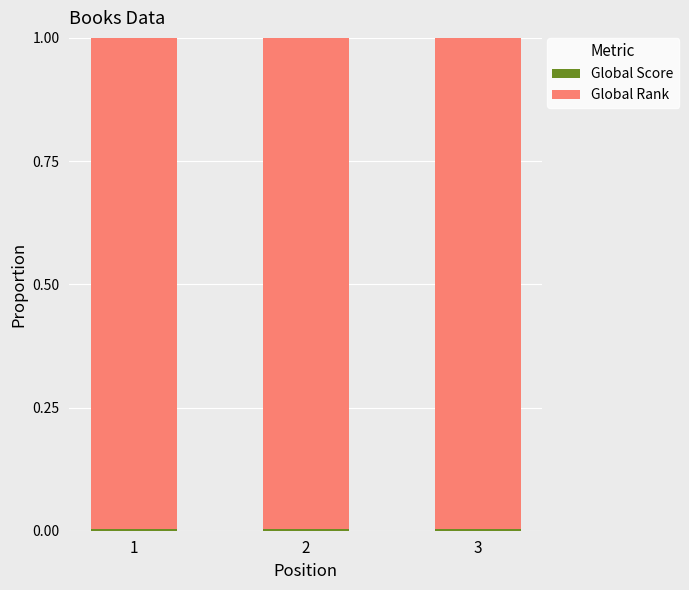

At how many categories does at least one series exceed 0?

3